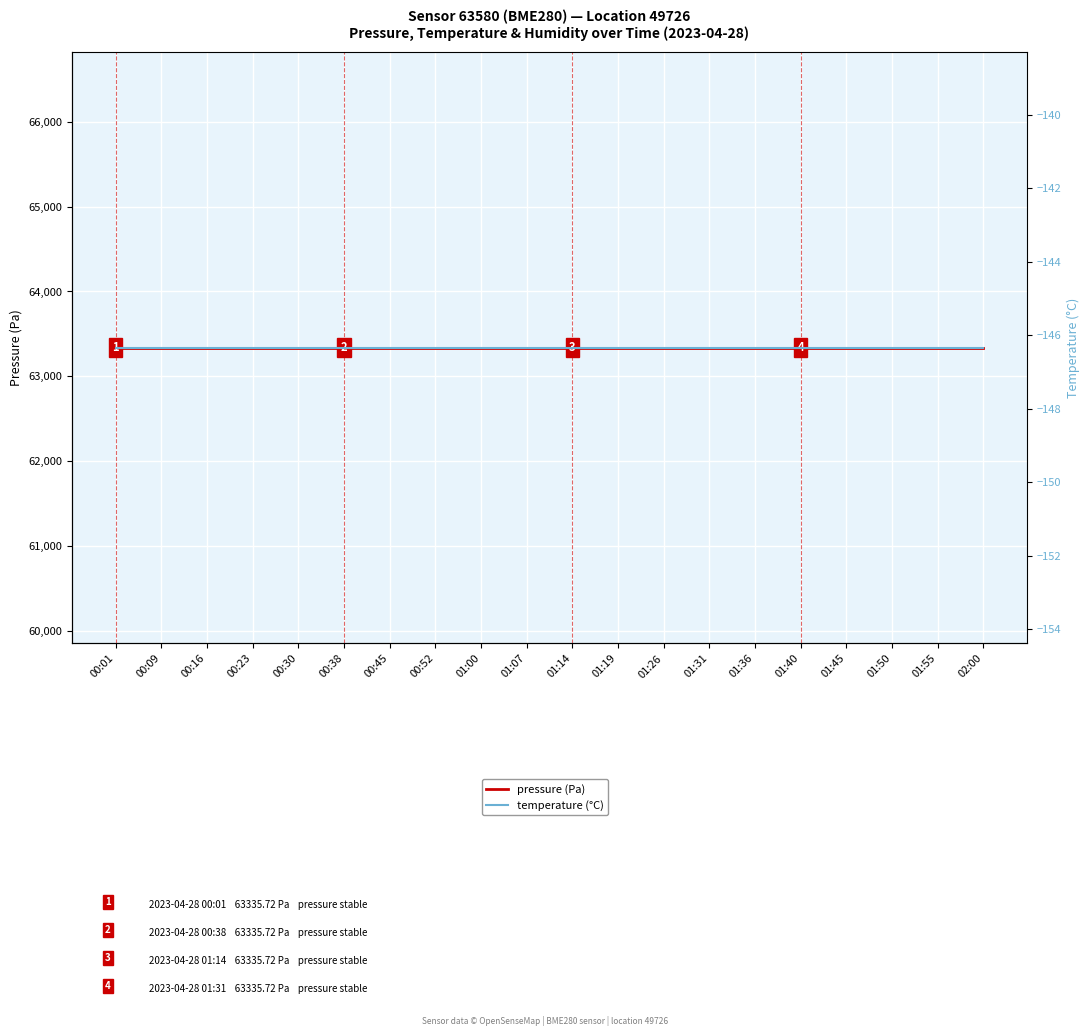

At how many categories does at least one series exceed 20880?

20